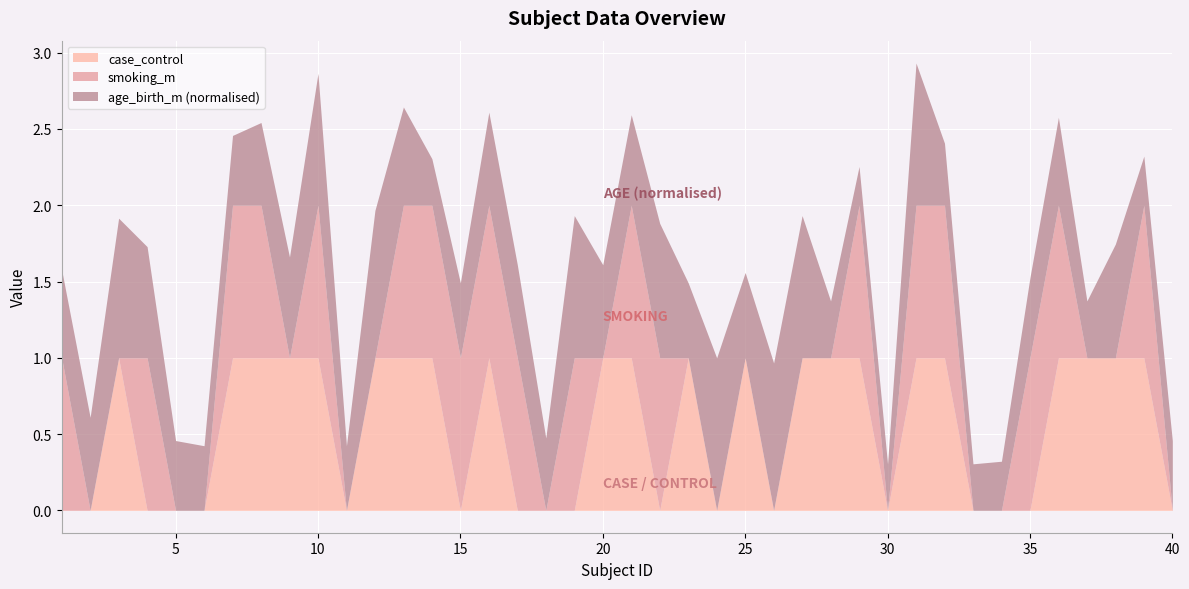

The value of smoking_m at 27 is 0. True or false?

False